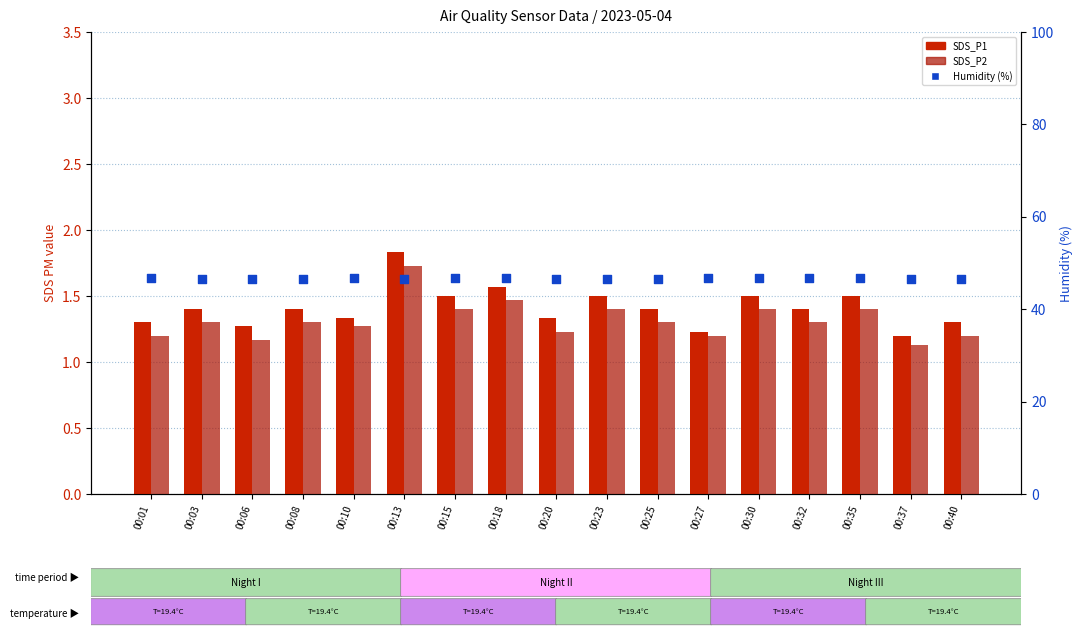

At how many categories does at least one series exceed 42?

17